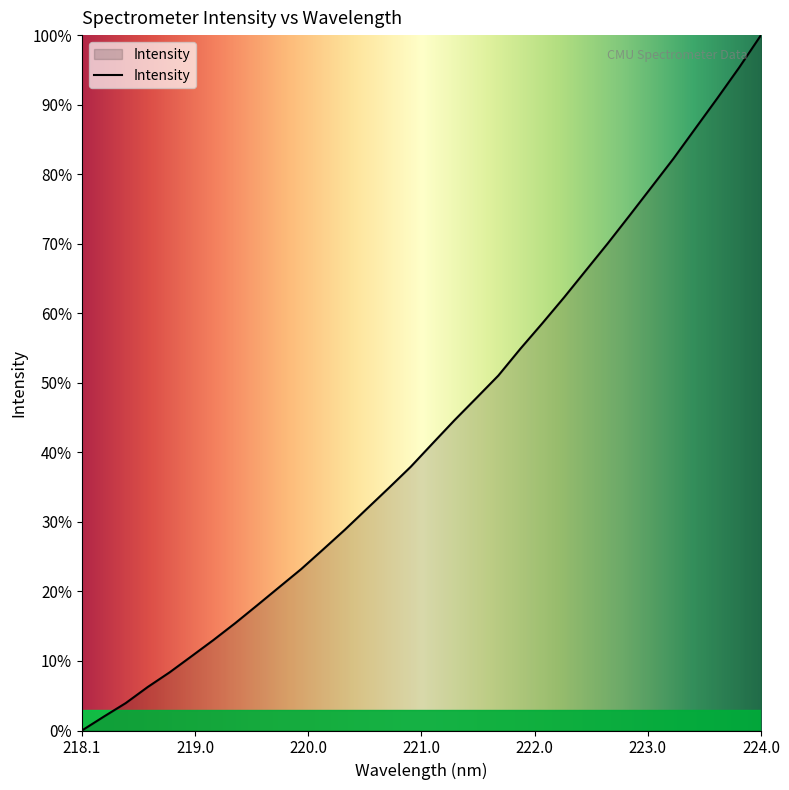

Does the chart display data point markers on the line(s)?

No